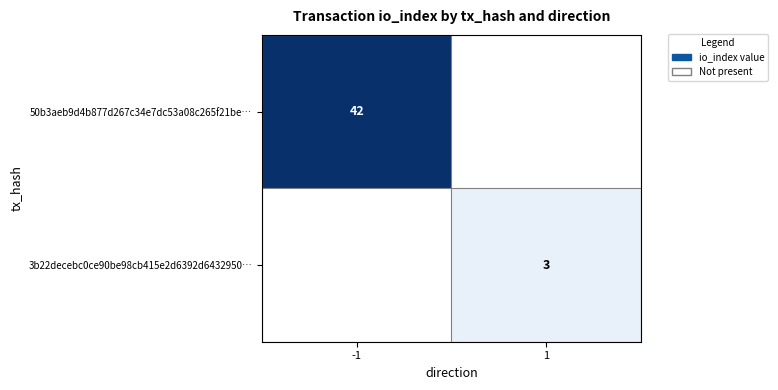

True or false: 50b3aeb9d4b877d267c34e7dc53a08c265f21be… has a value of 42 at -1.

True